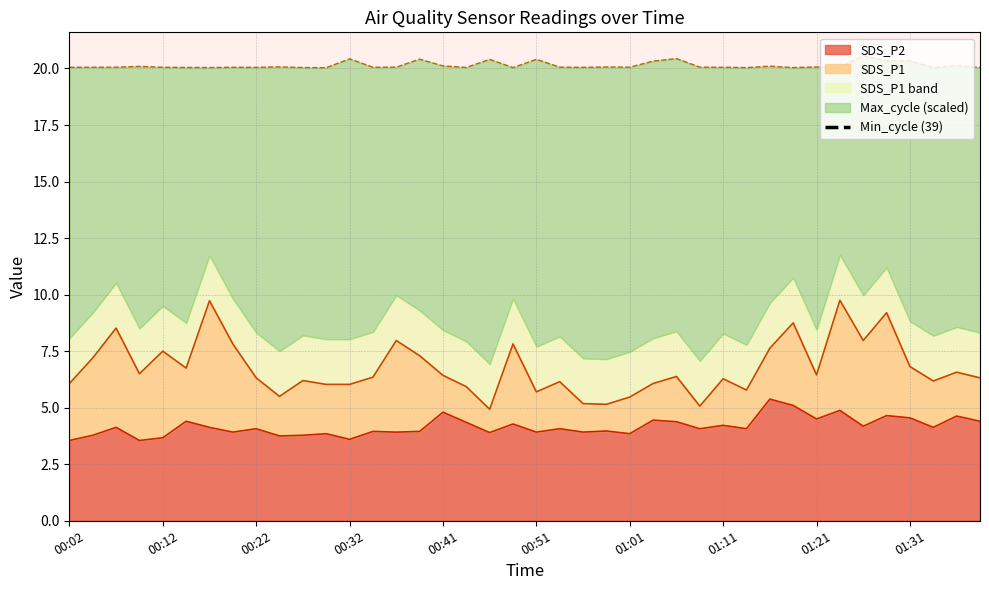

Does the chart display data point markers on the line(s)?

No